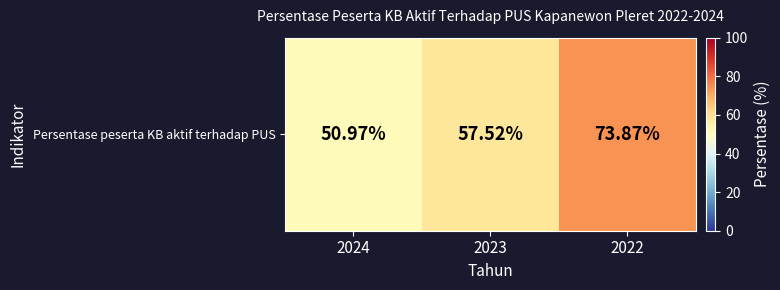

What is the greatest value displayed?

73.9